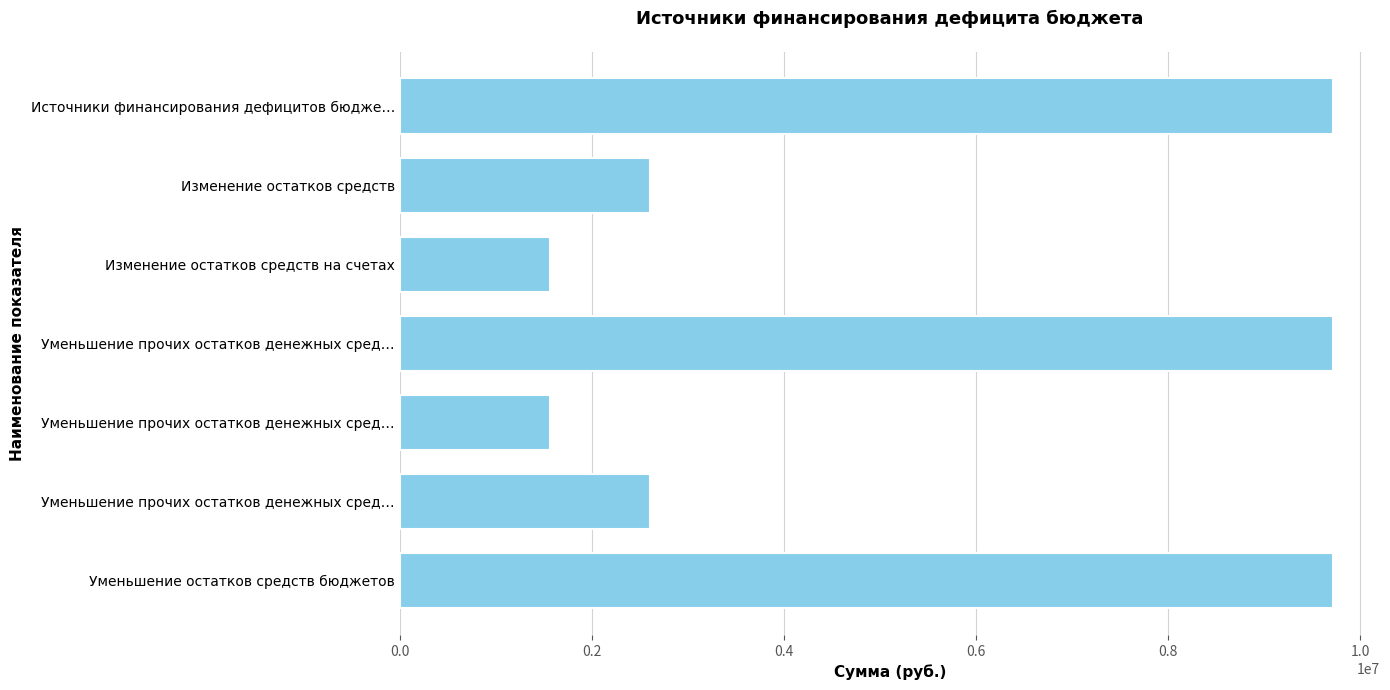

What is the average value?

5358110.6